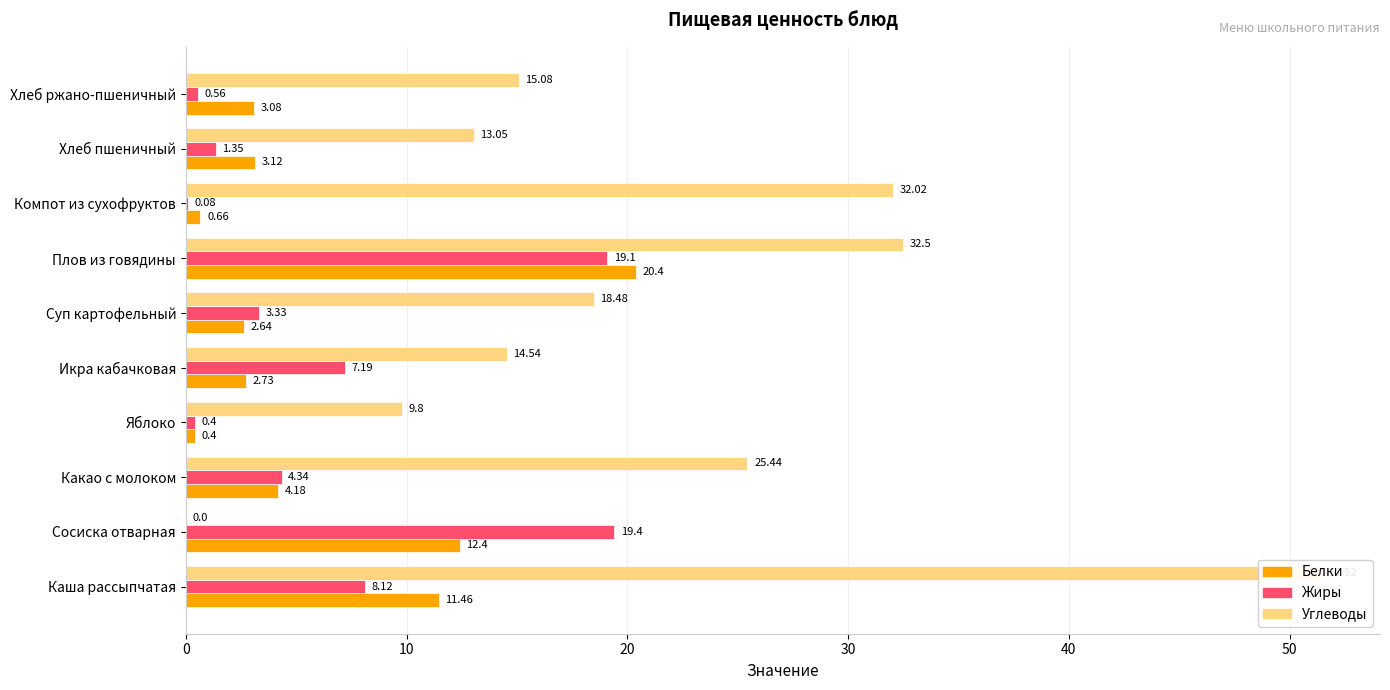

How many groups of bars are there?

10